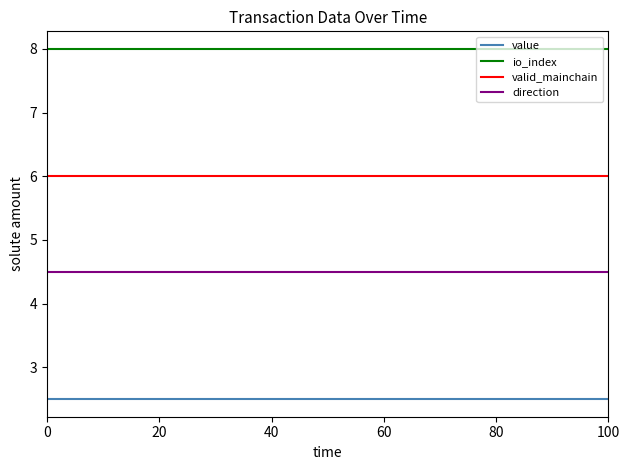

Rank the series by their maximum value, from highest to lowest.

io_index, valid_mainchain, direction, value